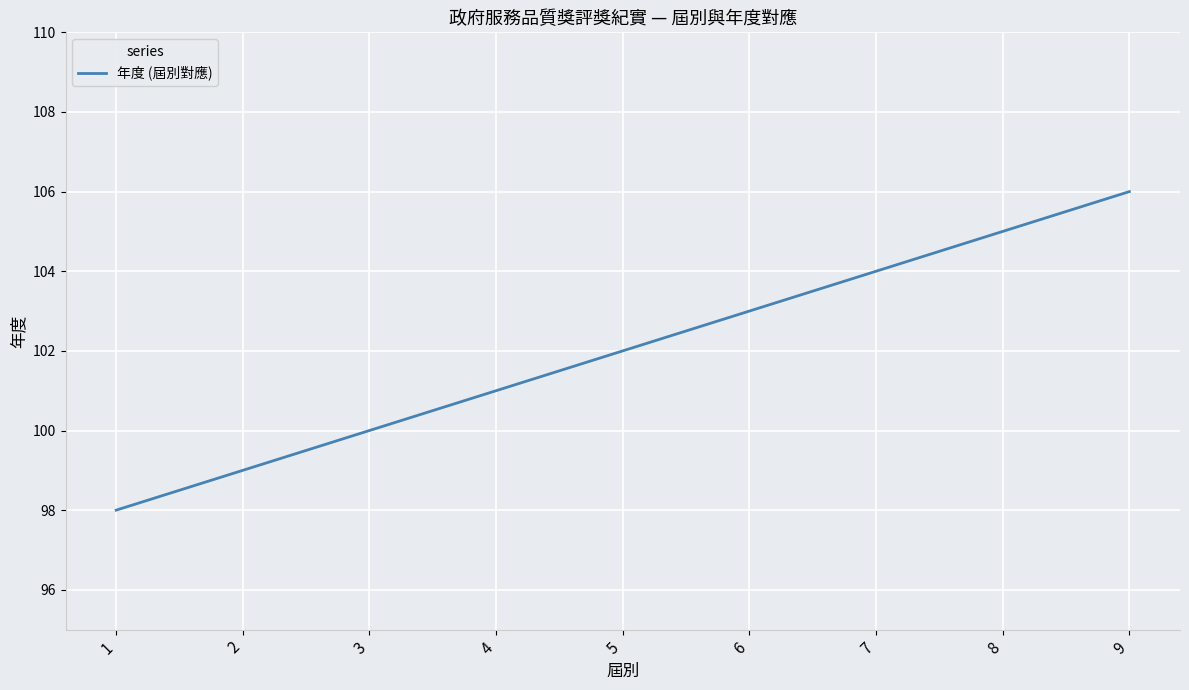

Does the chart display data point markers on the line(s)?

No